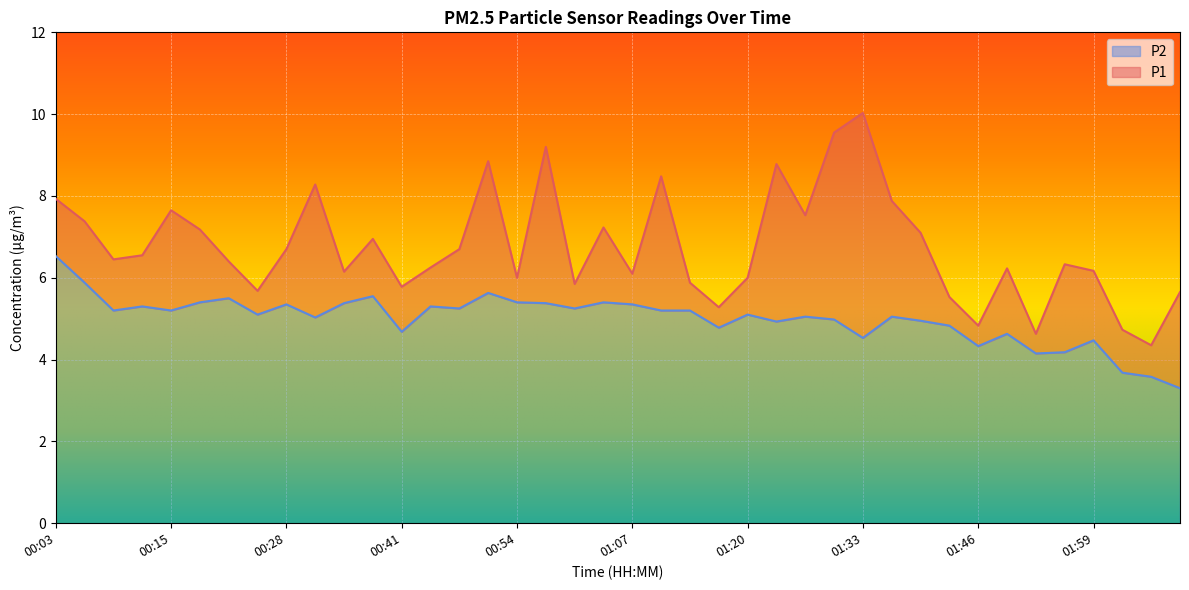

How many interior local peaks does the P1 series have?

11